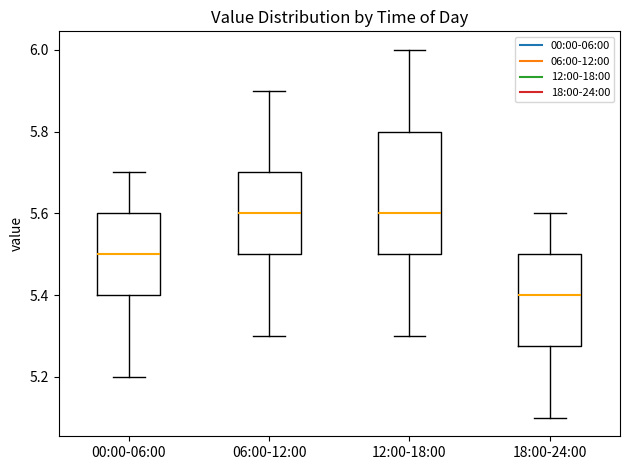

Where does the median line of the box for 12:00-18:00 sit on the y-axis? The values are not printed on the chart, so give them approximately, as read against the axis.

5.60